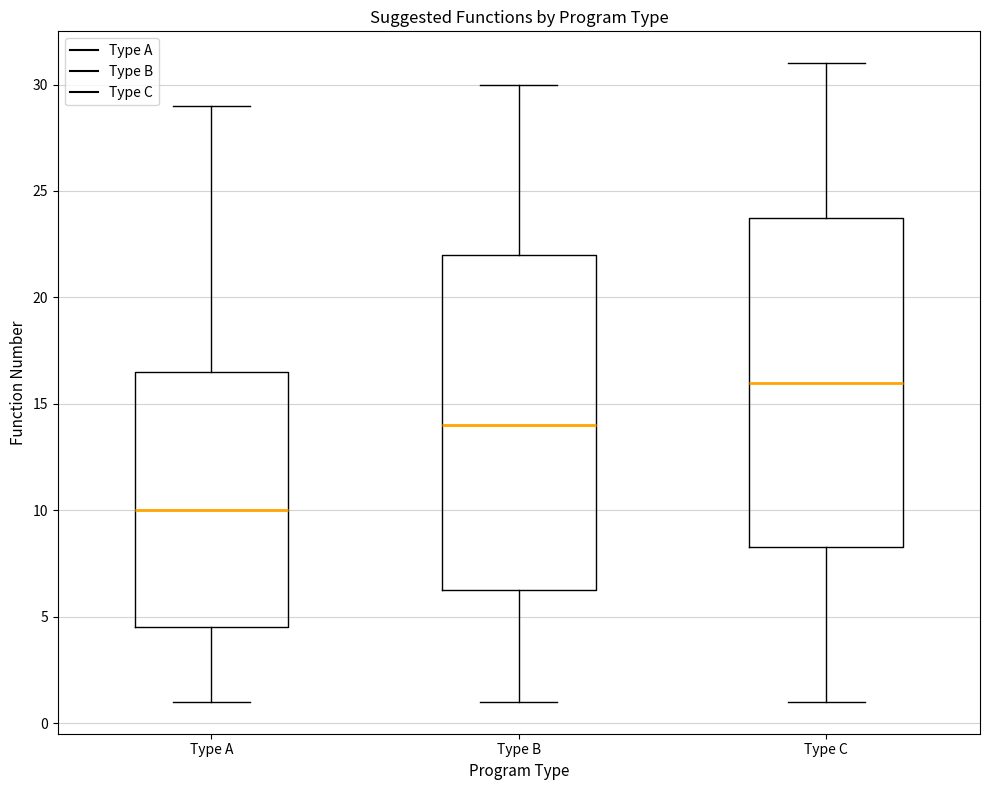

Which box's median line is the lowest?

Type A